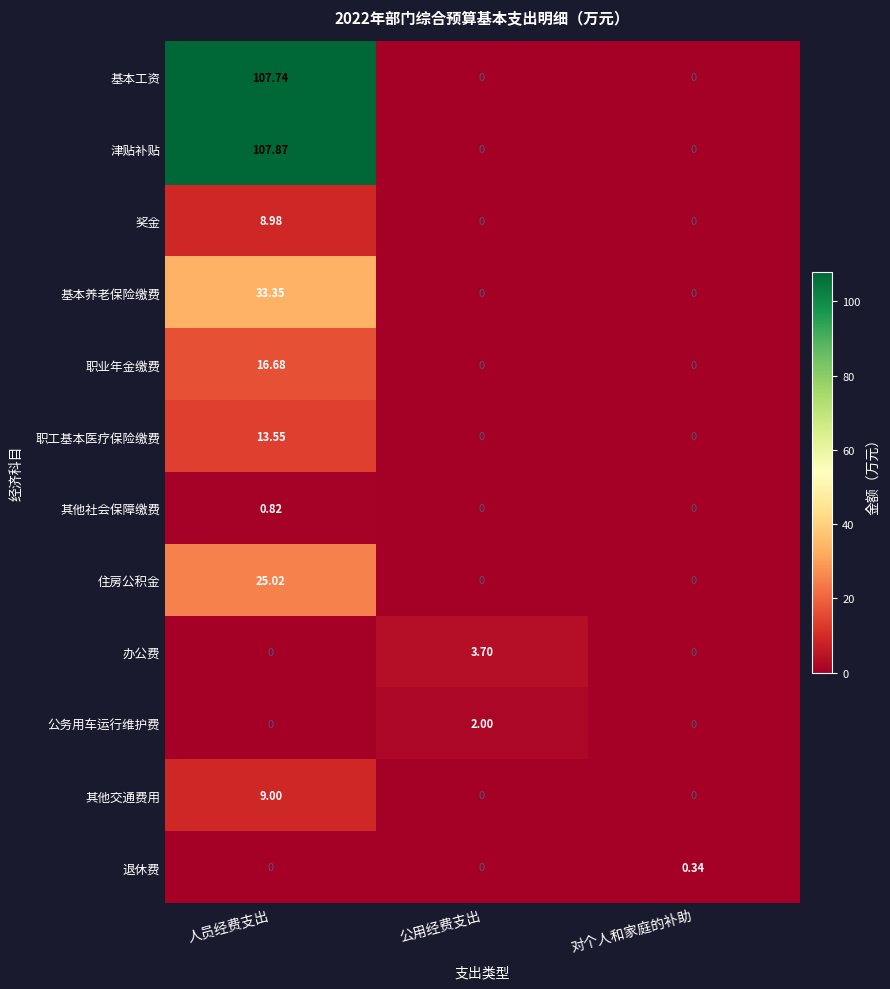

Which series has the largest total across all categories?

津贴补贴